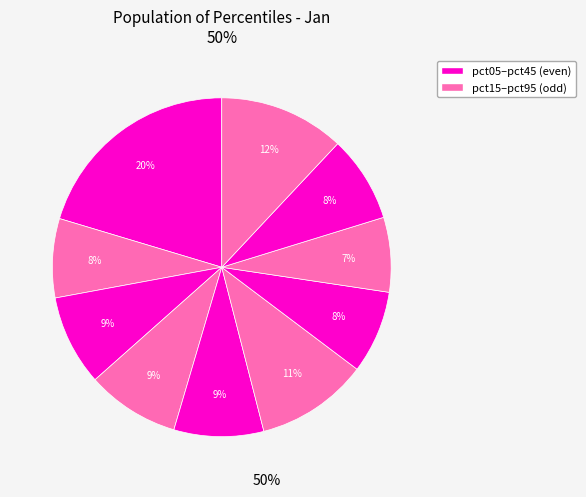

How many slices are in this pie chart?

10